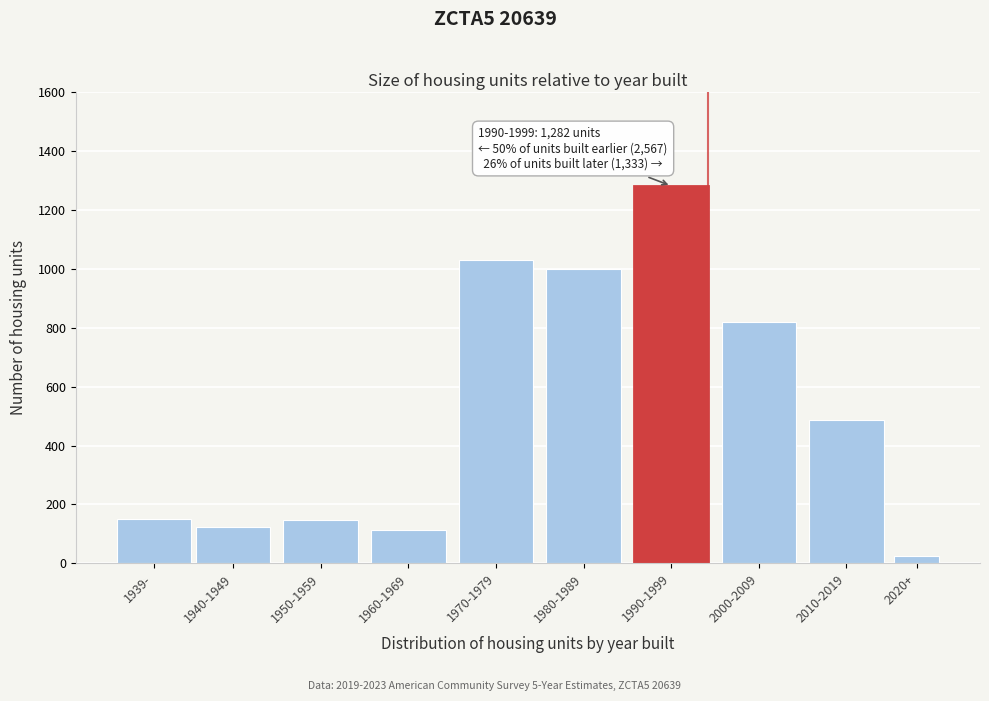

Which label corresponds to the smallest value in the chart?

2020+